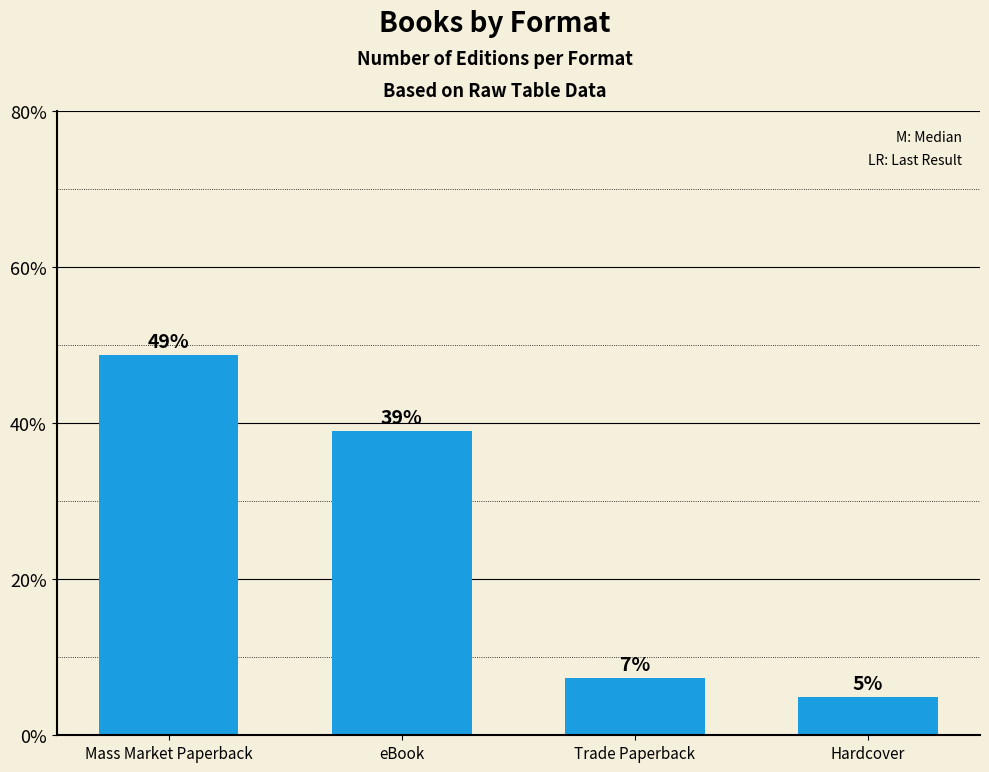

What is the approximate value at Mass Market Paperback?

48.8